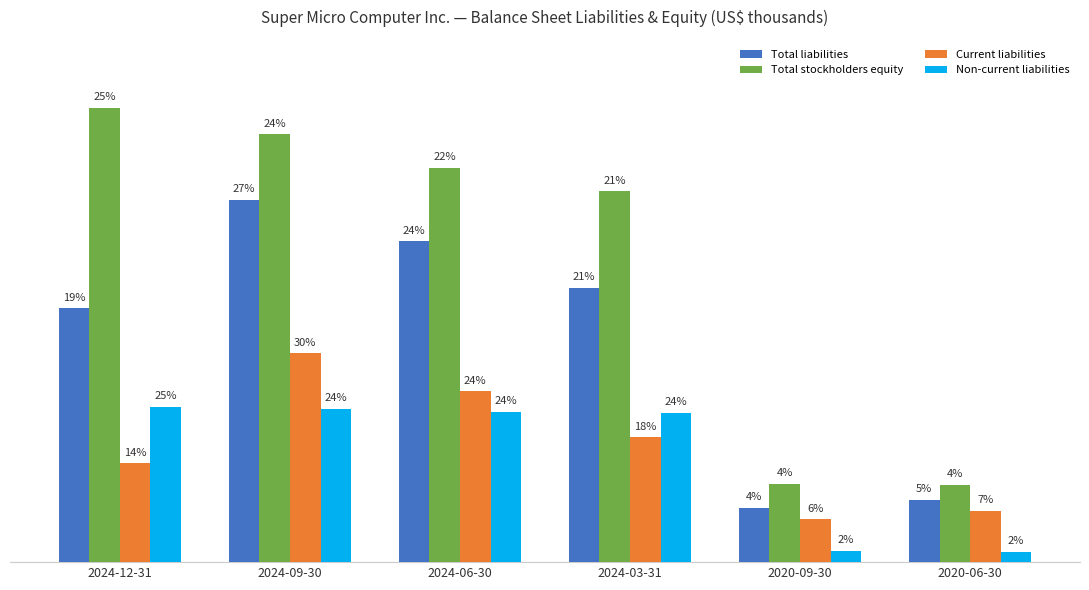

Is it true that Current liabilities equals 707635 at 2020-06-30?

True